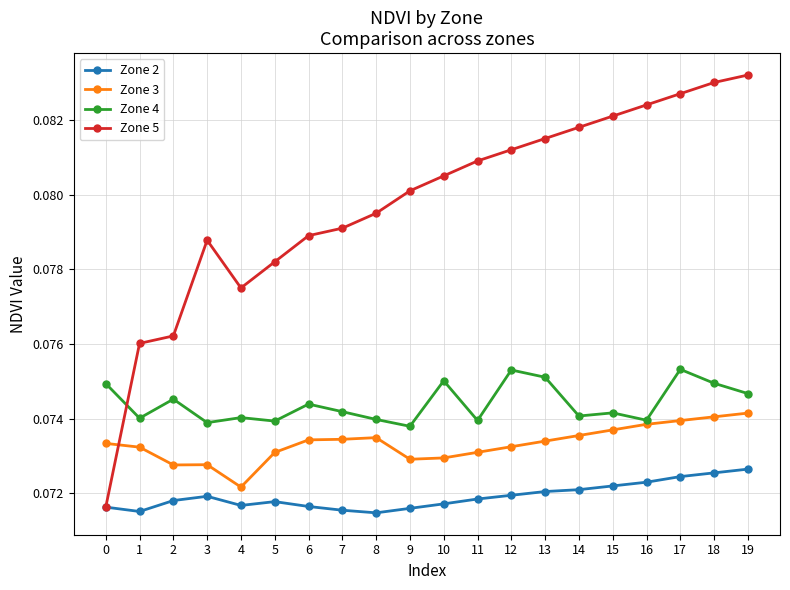

Which series has the largest range (max minus min)?

Zone 5